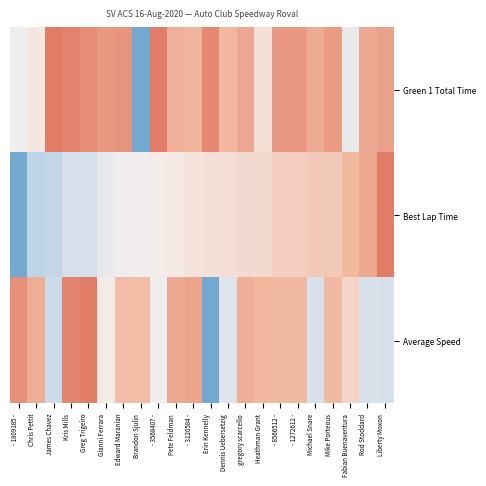

Rank the series by their maximum value, from highest to lowest.

Green 1 Total Time, Average Speed, Best Lap Time